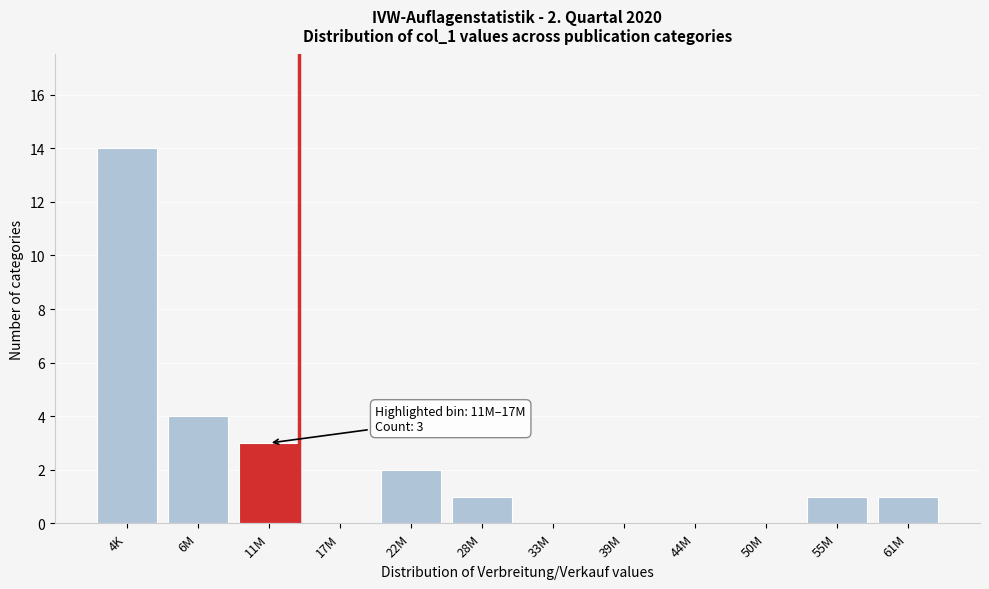

Reading left to right, what are all the values shown in this chart?

4K=14	6M=4	11M=3	17M=0	22M=2	28M=1	33M=0	39M=0	44M=0	50M=0	55M=1	61M=1